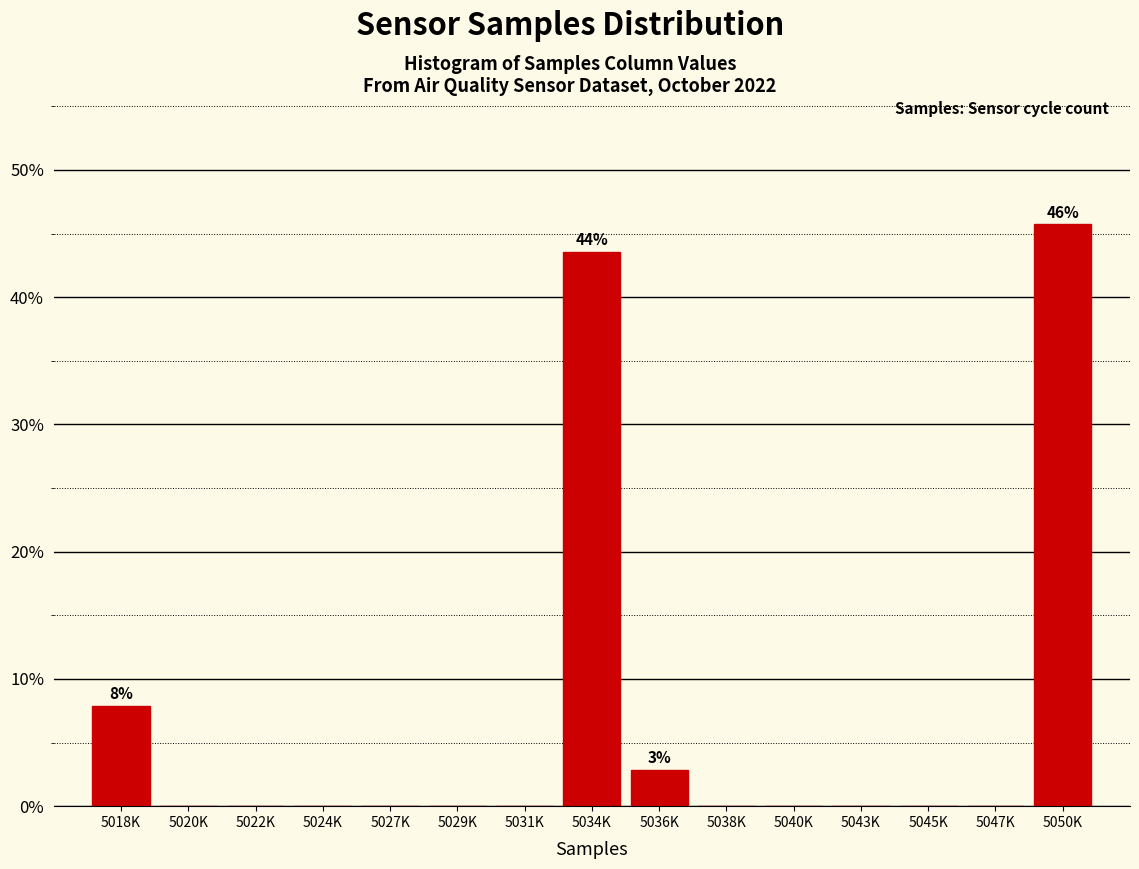

Reading left to right, list all the values displayed in this chart.

5018K=7.9	5020K=0.0	5022K=0.0	5024K=0.0	5027K=0.0	5029K=0.0	5031K=0.0	5034K=43.6	5036K=2.9	5038K=0.0	5040K=0.0	5043K=0.0	5045K=0.0	5047K=0.0	5050K=45.7